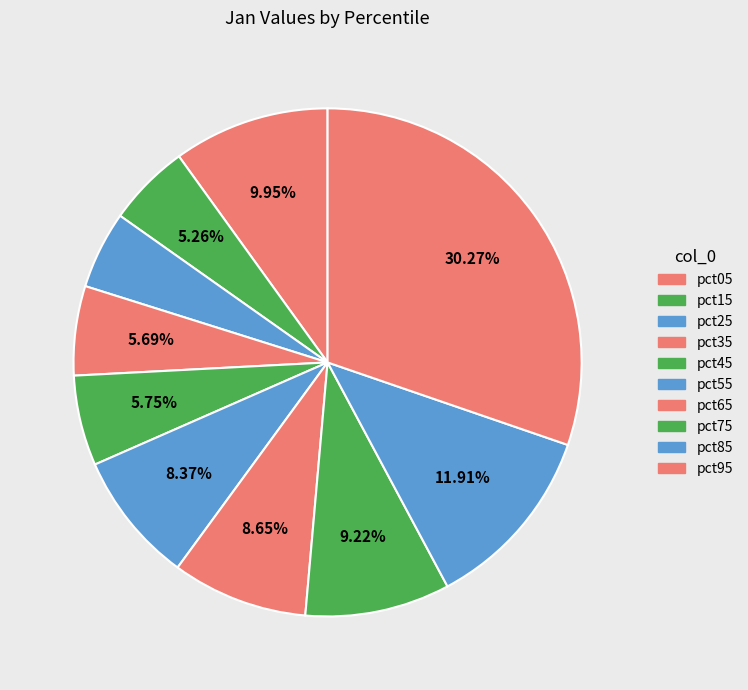

To the nearest percent, what percentage of the pie is pct35?

6%